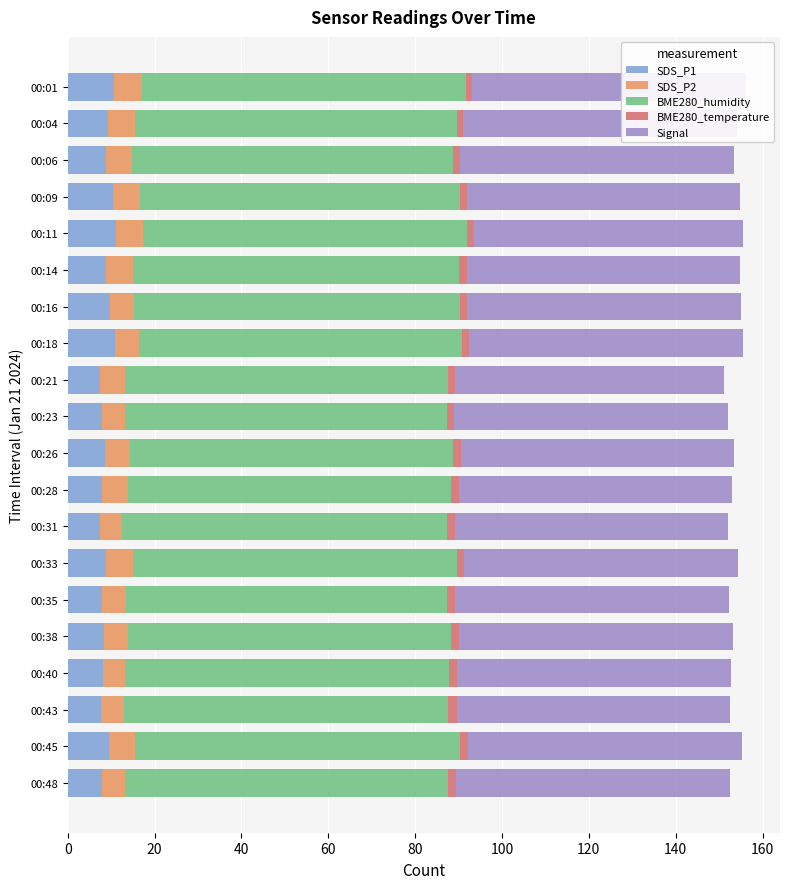

True or false: Signal has a value of 63.0 at 00:01.

True